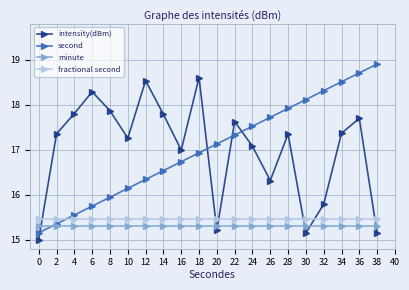

What is the difference between the highest and lowest values at 16?

1.7